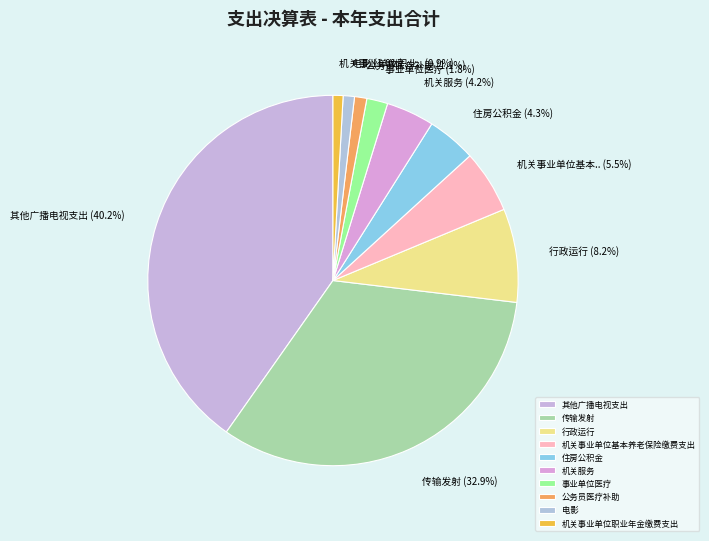

How many segments does this pie chart have?

10